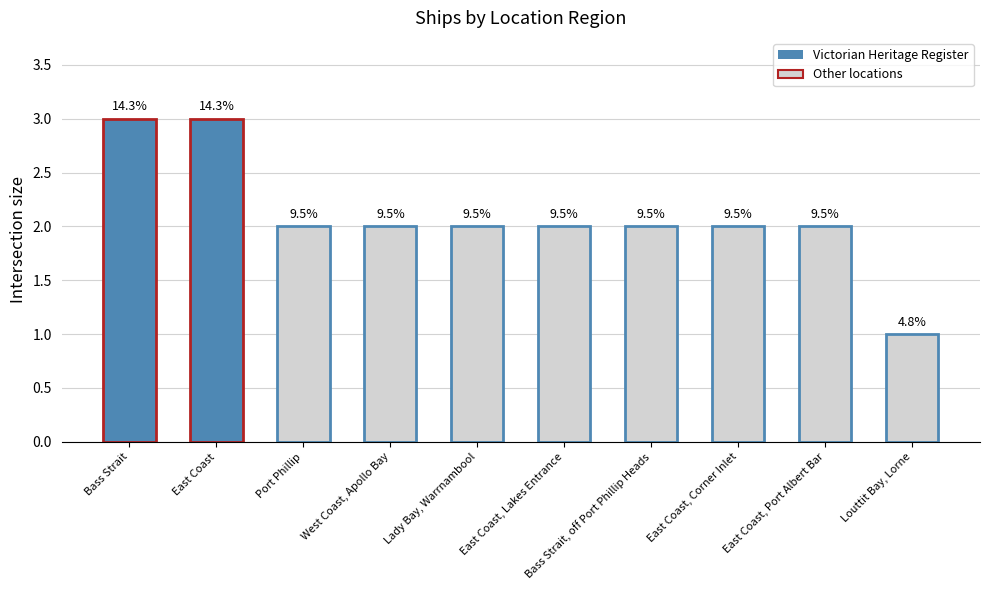

Read the value at East Coast, Port Albert Bar.

2